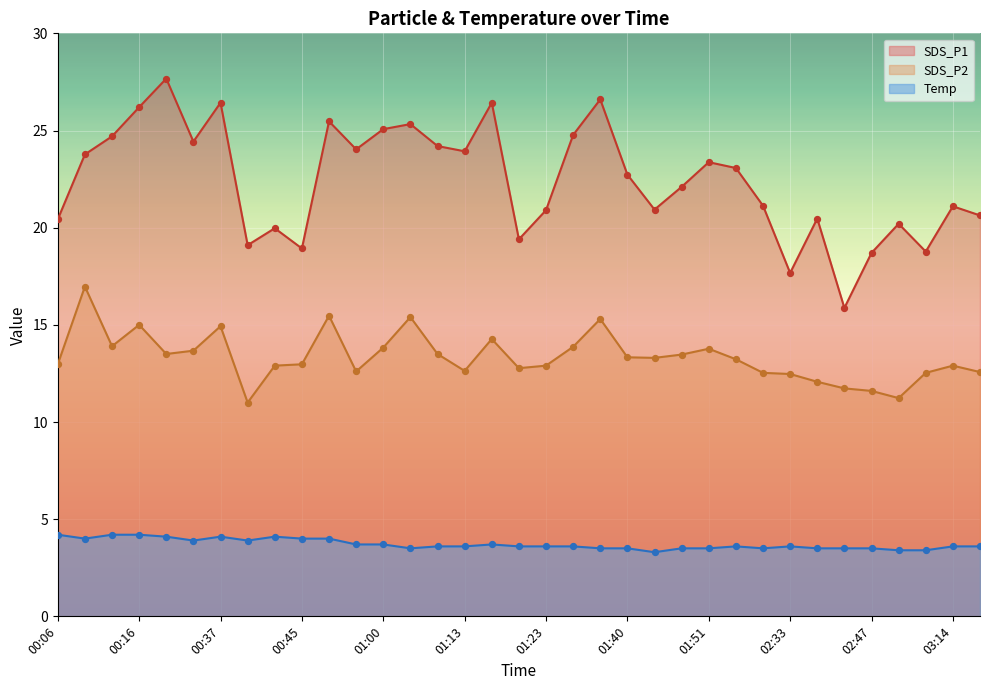

Which series reaches the maximum Y coordinate?

SDS_P1